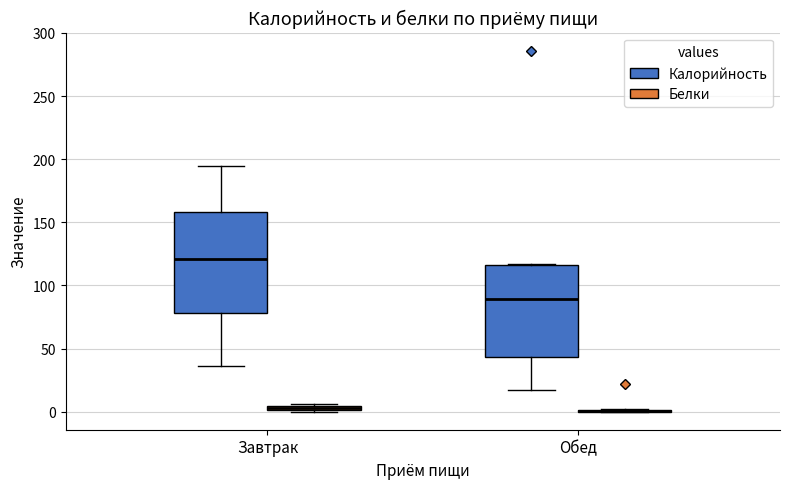

Comparing the boxes themselves (not the whiskers), which one is the tallest?

Завтрак (Калорийность)